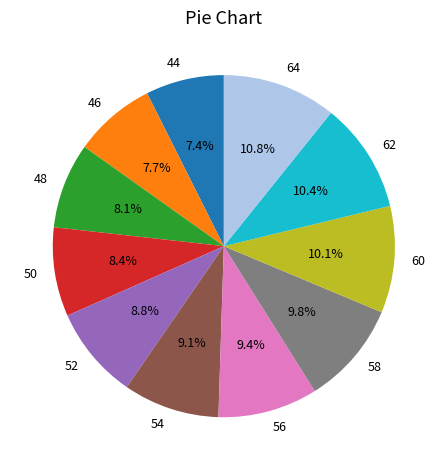

To the nearest percent, what is the difference between the largest and smallest slice percentages?

3%